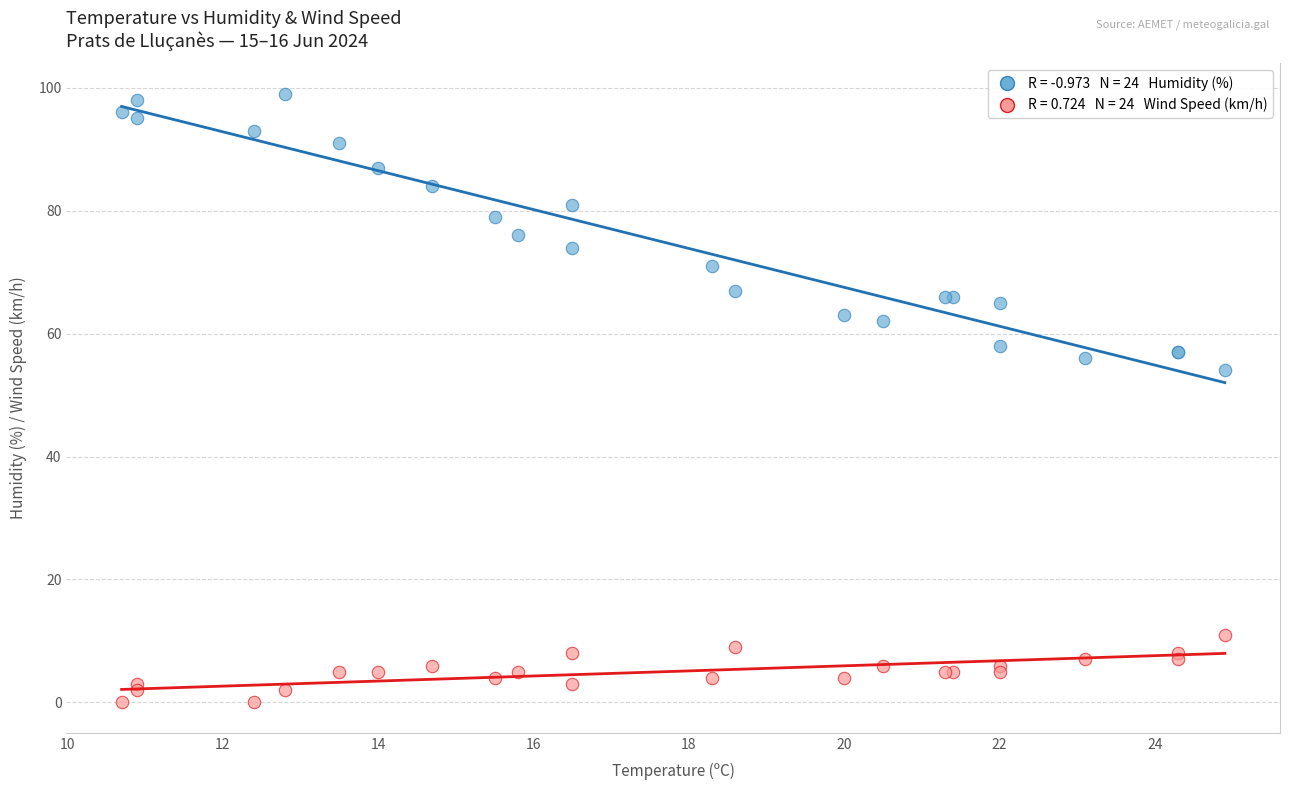

Across all series, what Y value is closest to 49?

54